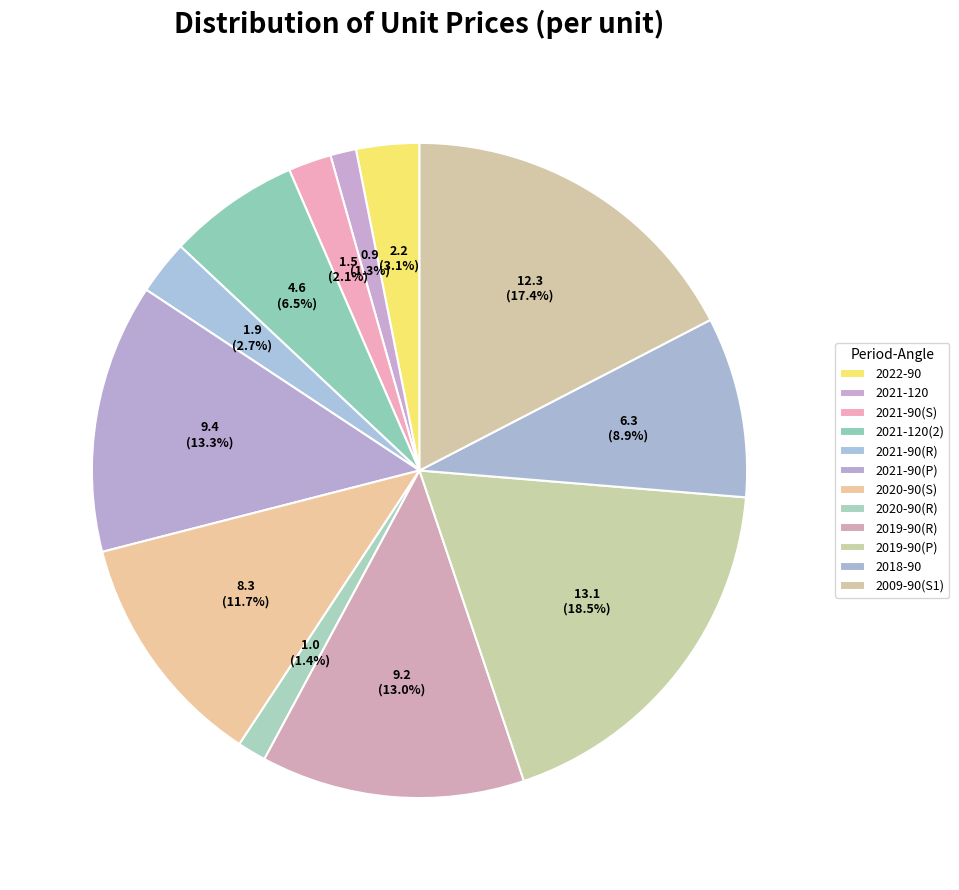

How many slices are in this pie chart?

12